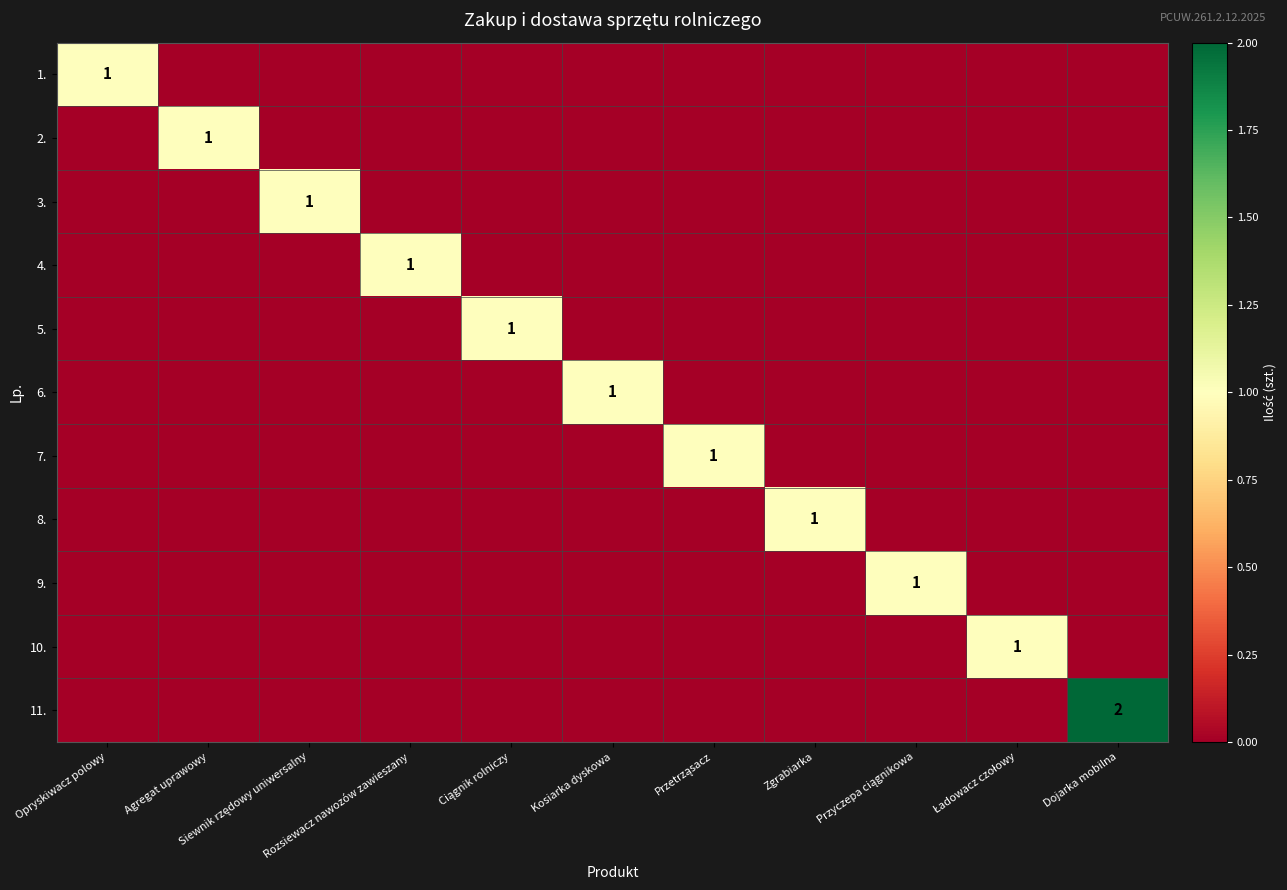

Rank the categories by 6. value from lowest to highest.

Opryskiwacz polowy, Agregat uprawowy, Siewnik rzędowy uniwersalny, Rozsiewacz nawozów zawieszany, Ciągnik rolniczy, Przetrząsacz, Zgrabiarka, Przyczepa ciągnikowa, Ładowacz czołowy, Dojarka mobilna, Kosiarka dyskowa